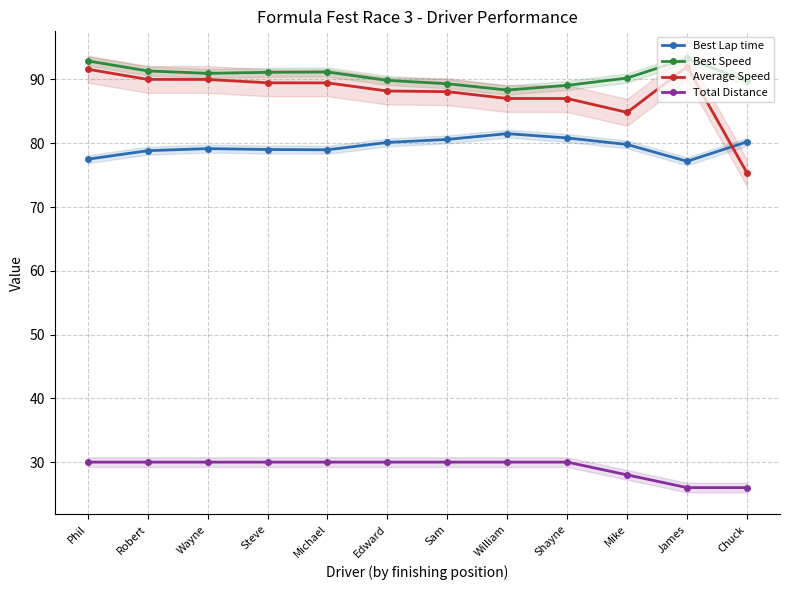

What is the sum of all Average Speed values?

1053.0